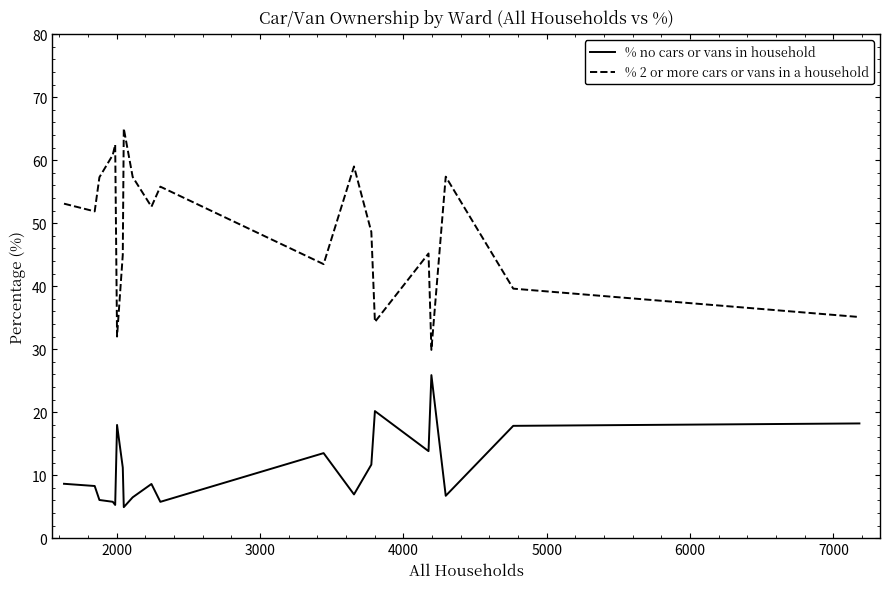

Which series has the largest total across all categories?

% 2 or more cars or vans in a household